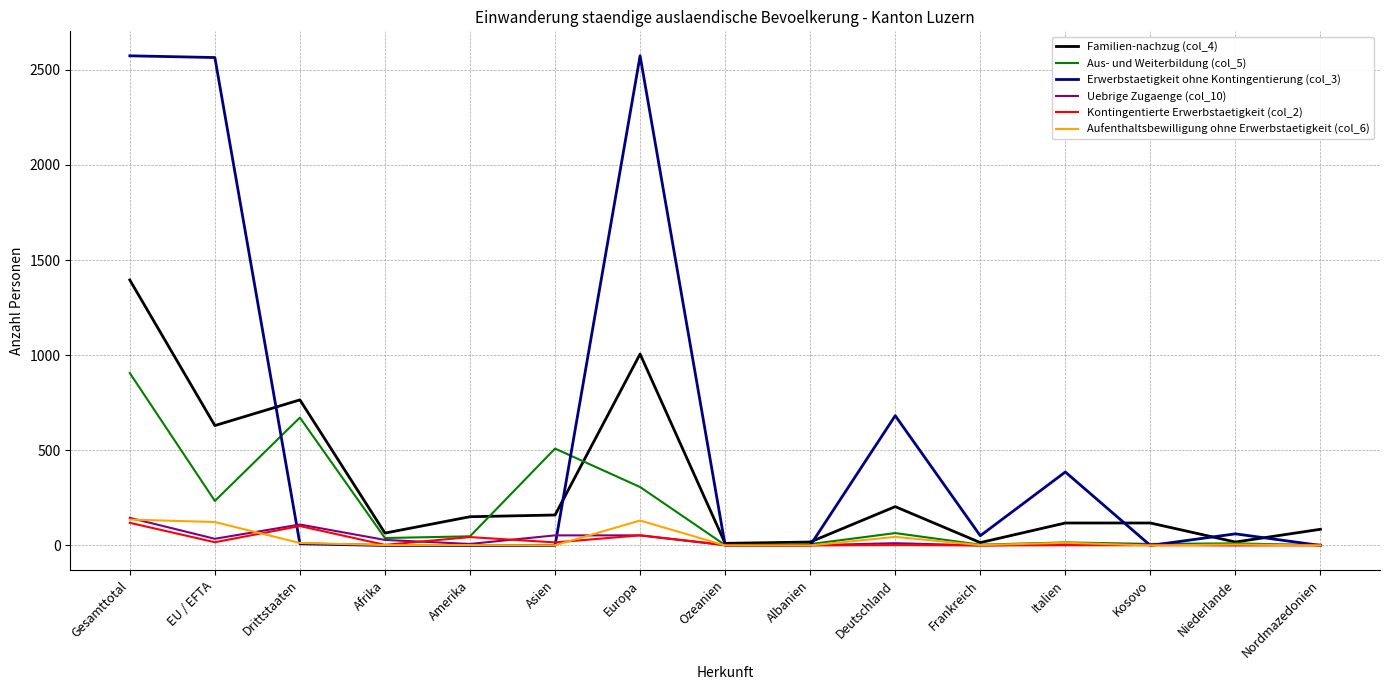

What are all the series names shown in the legend?

Familien-nachzug (col_4), Aus- und Weiterbildung (col_5), Erwerbstaetigkeit ohne Kontingentierung (col_3), Uebrige Zugaenge (col_10), Kontingentierte Erwerbstaetigkeit (col_2), Aufenthaltsbewilligung ohne Erwerbstaetigkeit (col_6)